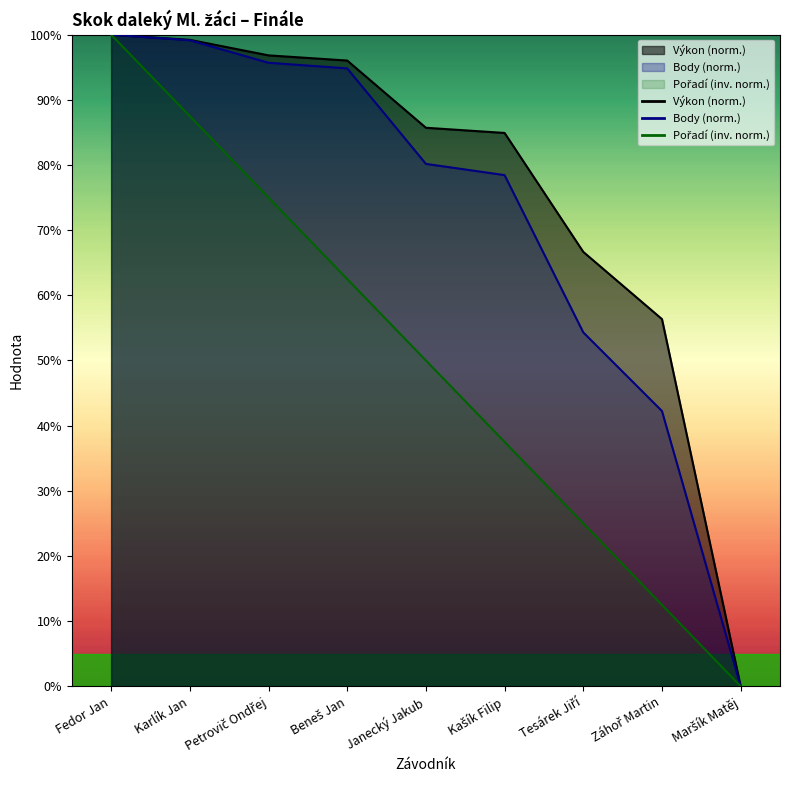

Reading left to right, extract all data points from this chart.

Výkon: Fedor Jan=1.0	Karlík Jan=1.0	Petrovič Ondřej=1.0	Beneš Jan=1.0	Janecký Jakub=0.9	Kašík Filip=0.8	Tesárek Jiří=0.7	Záhoř Martin=0.6	Maršík Matěj=0.0
Body: Fedor Jan=1.0	Karlík Jan=1.0	Petrovič Ondřej=1.0	Beneš Jan=0.9	Janecký Jakub=0.8	Kašík Filip=0.8	Tesárek Jiří=0.5	Záhoř Martin=0.4	Maršík Matěj=0.0
Pořadí: Fedor Jan=1.0	Karlík Jan=0.9	Petrovič Ondřej=0.8	Beneš Jan=0.6	Janecký Jakub=0.5	Kašík Filip=0.4	Tesárek Jiří=0.2	Záhoř Martin=0.1	Maršík Matěj=0.0